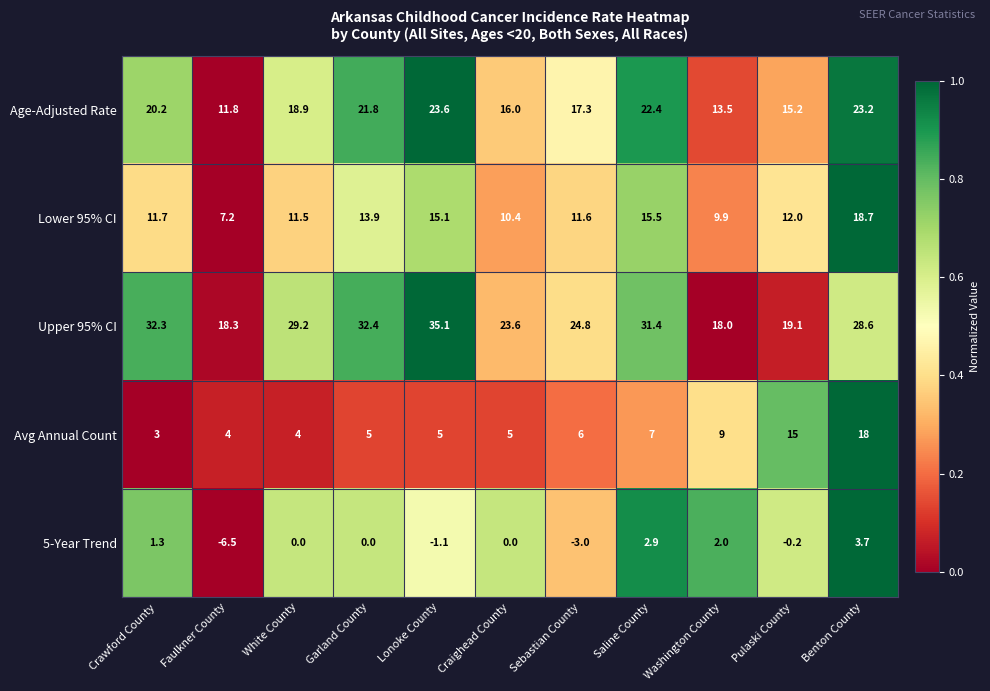

Which label corresponds to the smallest value in the chart?

Faulkner County